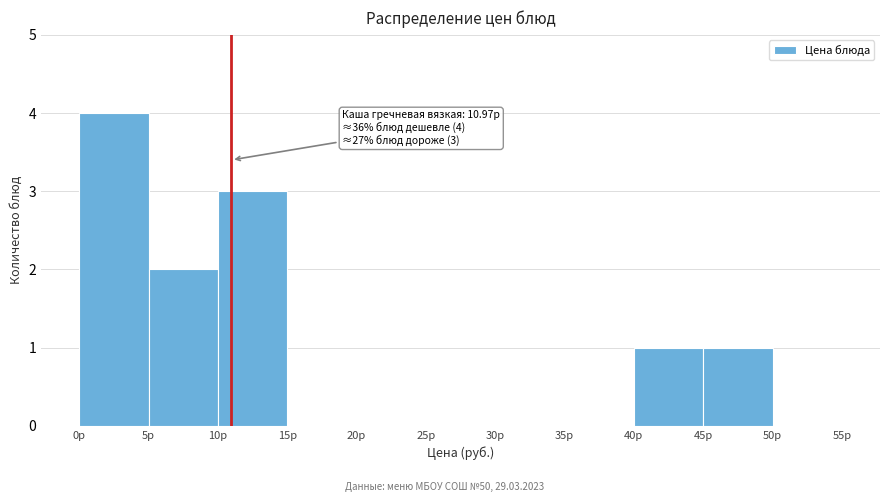

Over which range of the x-axis is the bar tallest?

0 to 5